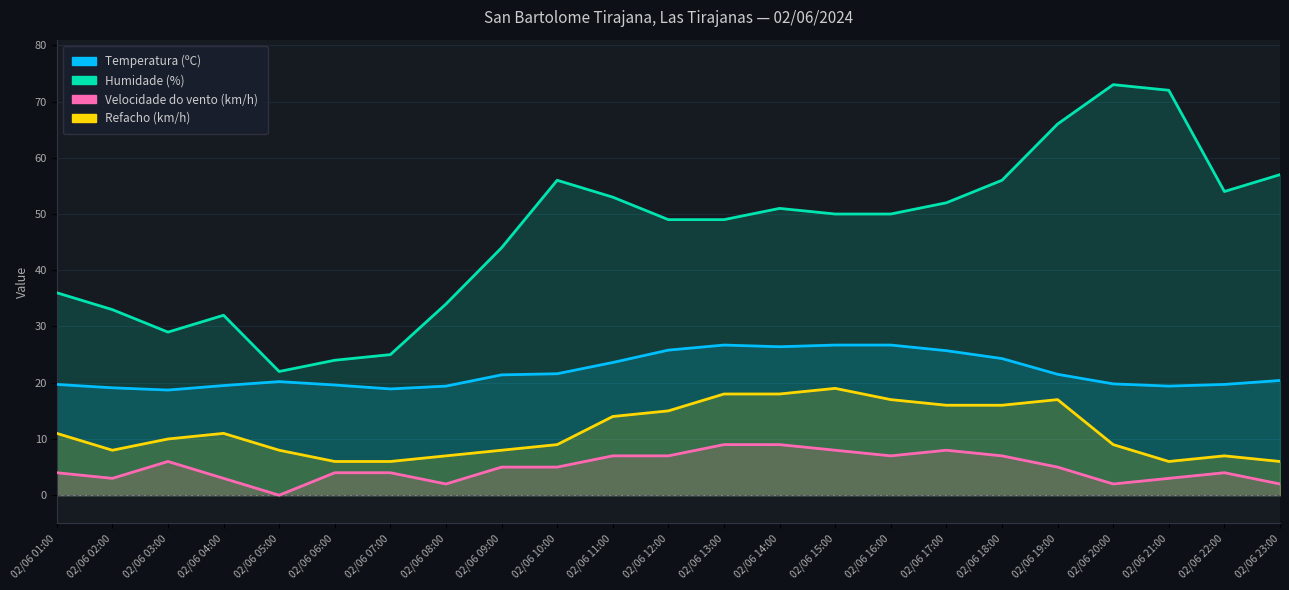

Is the value of Velocidade do vento (km/h) at 02/06 19:00 greater than the value of Humidade (%) at 02/06 16:00?

No